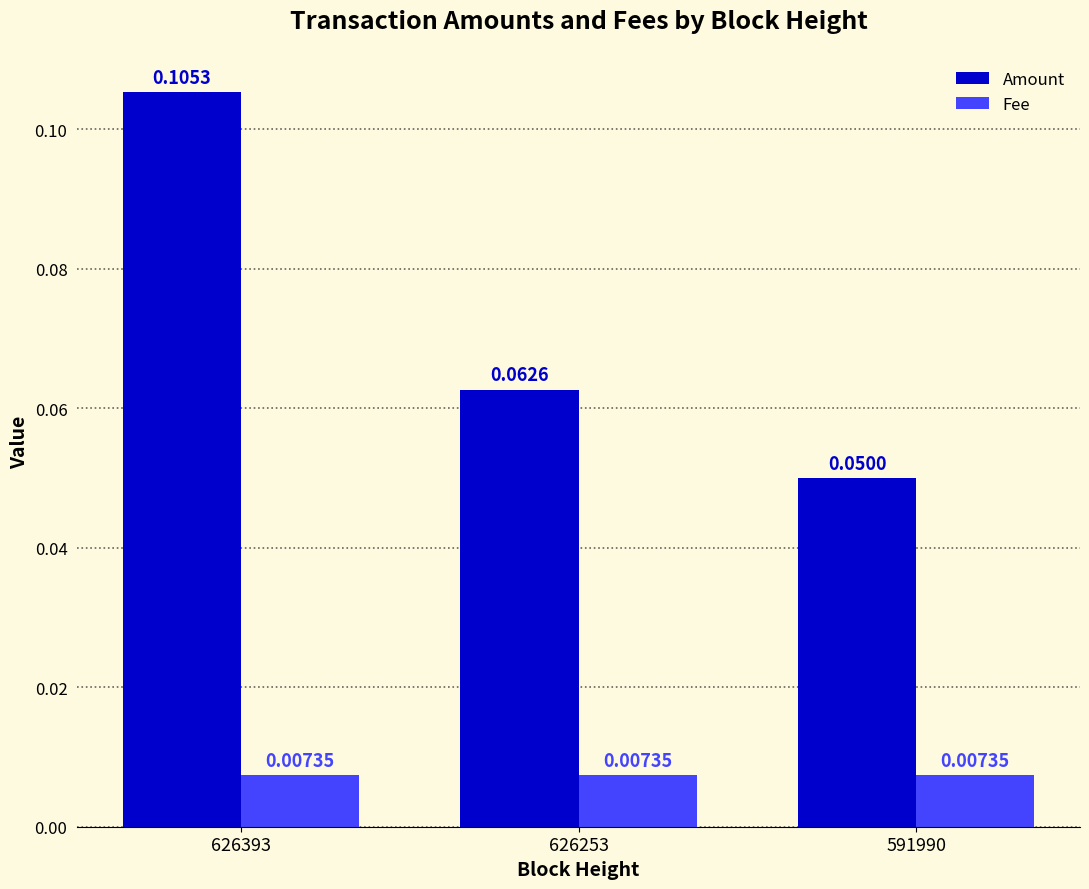

Is the value of Amount at 591990 greater than the value of Fee at 626393?

Yes